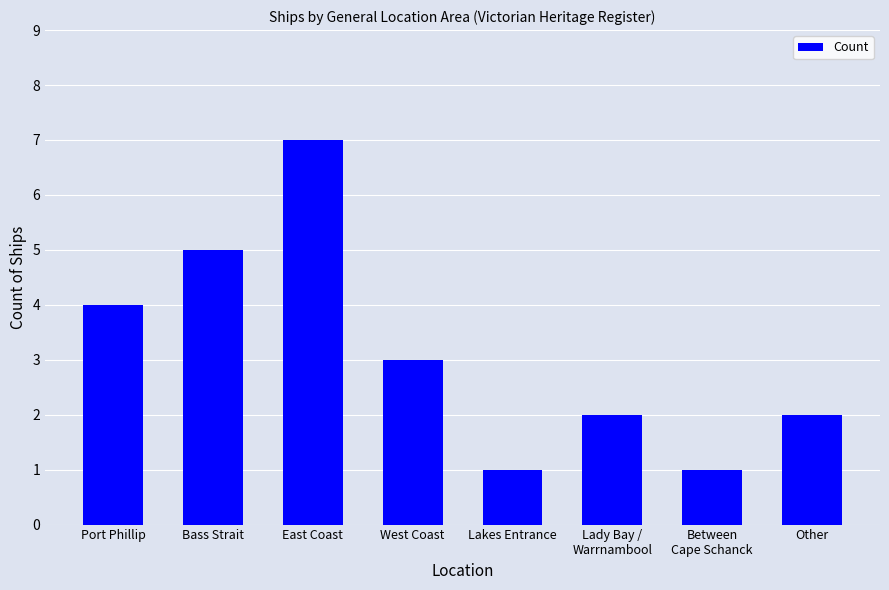

What is the difference between the second highest and second lowest values?

4